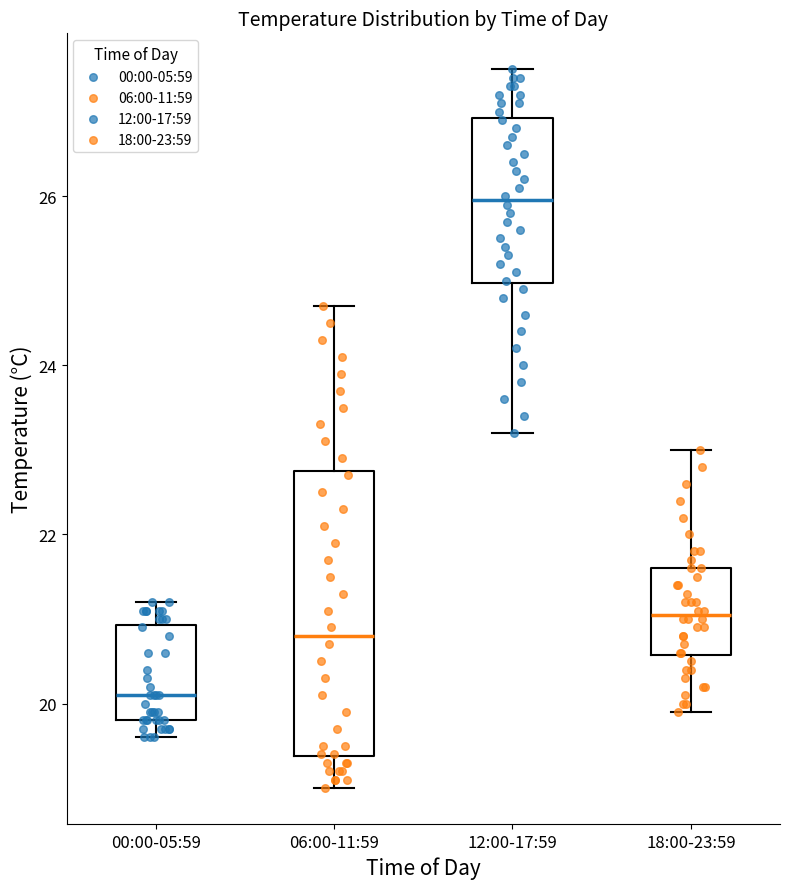

Which box has the highest median line?

12:00-17:59